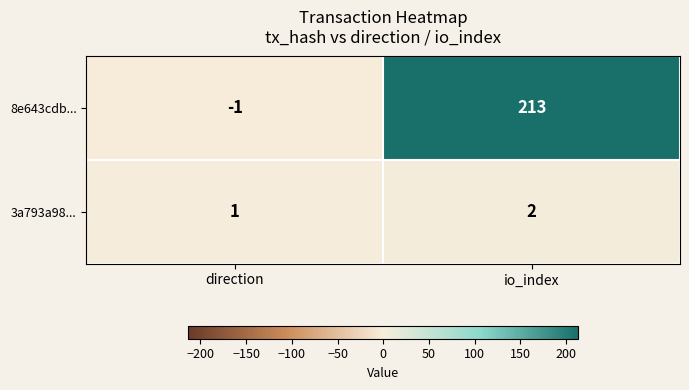

Reading right to left, transcribe all the data shown in this chart.

8e643cdb...: 213	-1
3a793a98...: 2	1